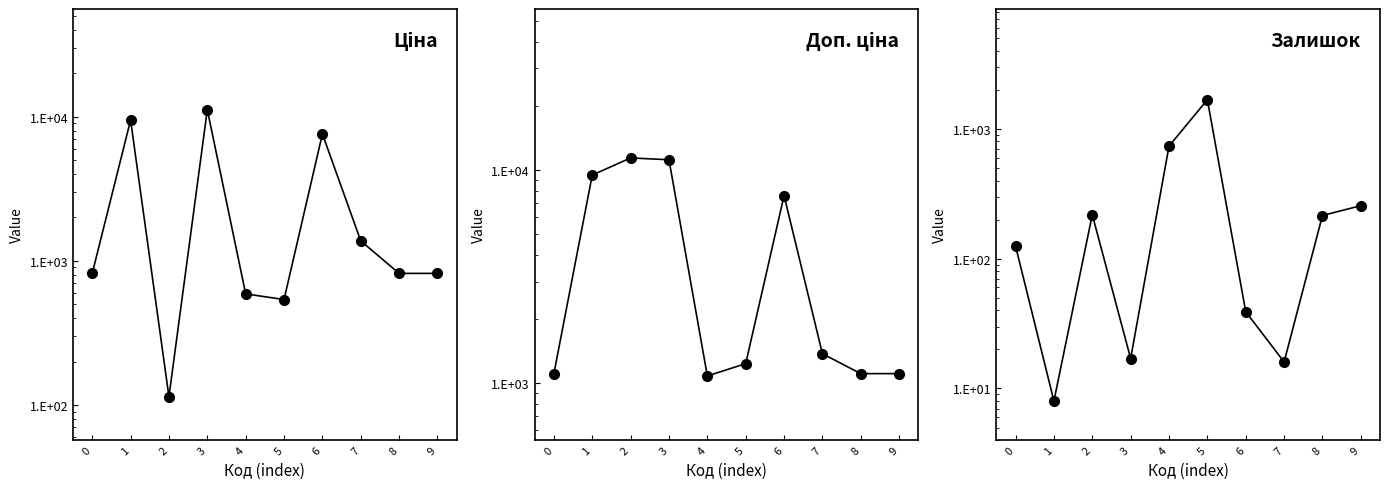

Reading right to left, extract all data points from this chart.

Ціна: 9=818.5	8=818.5	7=1375.4	6=7596.5	5=539.0	4=589.9	3=11188.2	2=114.1	1=9480.1	0=818.5
Доп. ціна: 9=1109.2	8=1109.2	7=1375.0	6=7596.5	5=1235.4	4=1081.7	3=11188.2	2=11410.0	1=9480.1	0=1109.2
Залишок: 9=256.0	8=215.0	7=16.0	6=39.0	5=1677.0	4=736.0	3=17.0	2=218.0	1=8.0	0=125.0